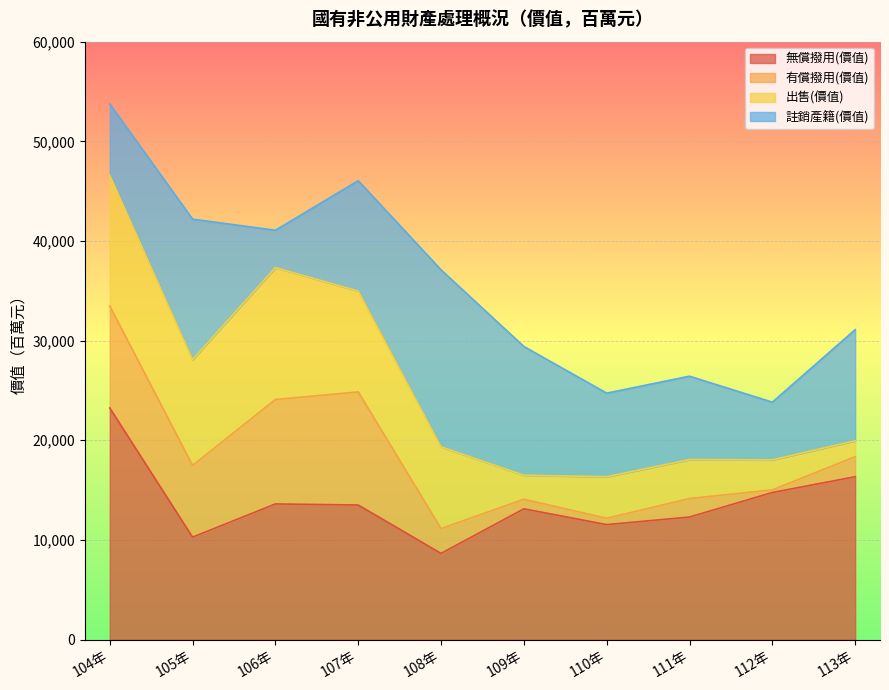

What is the label of the 7th point from the right?

107年